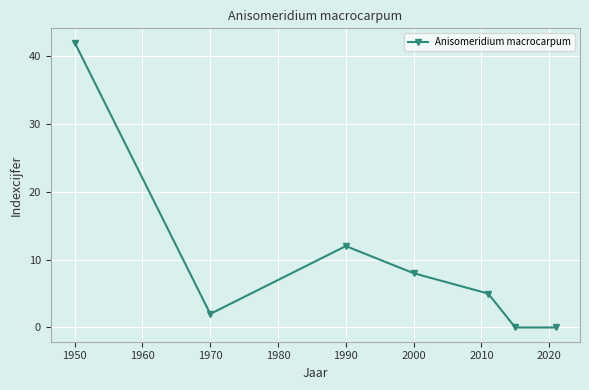

What is the difference between the maximum and minimum values?

42